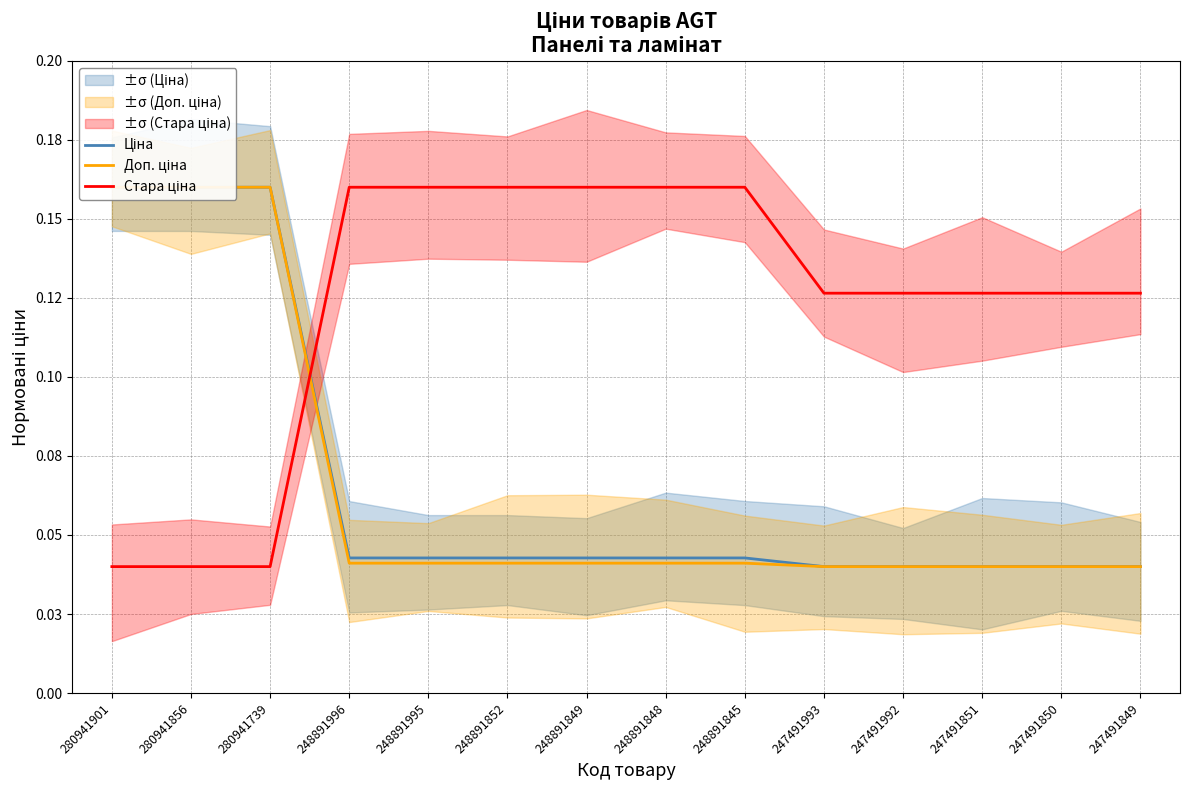

What is the sum of the Стара ціна values at 280941901 and 248891849?

0.2